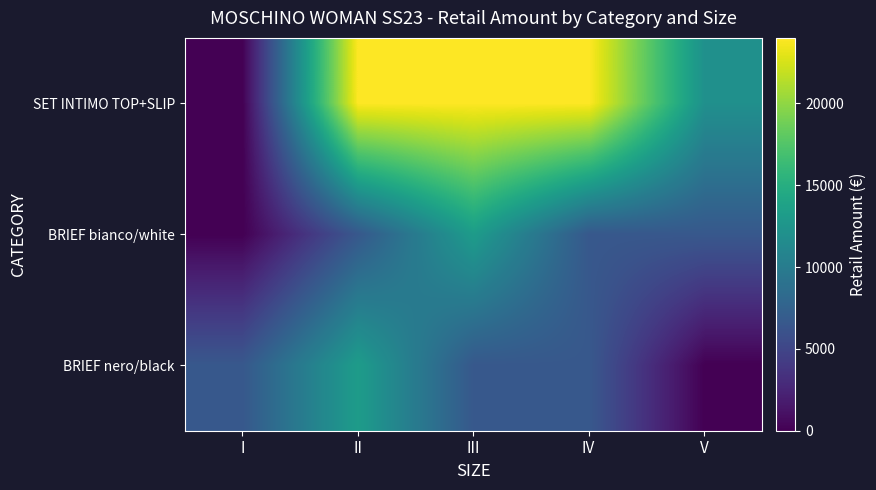

Where does the BRIEF bianco/white series first go above 6600?

III